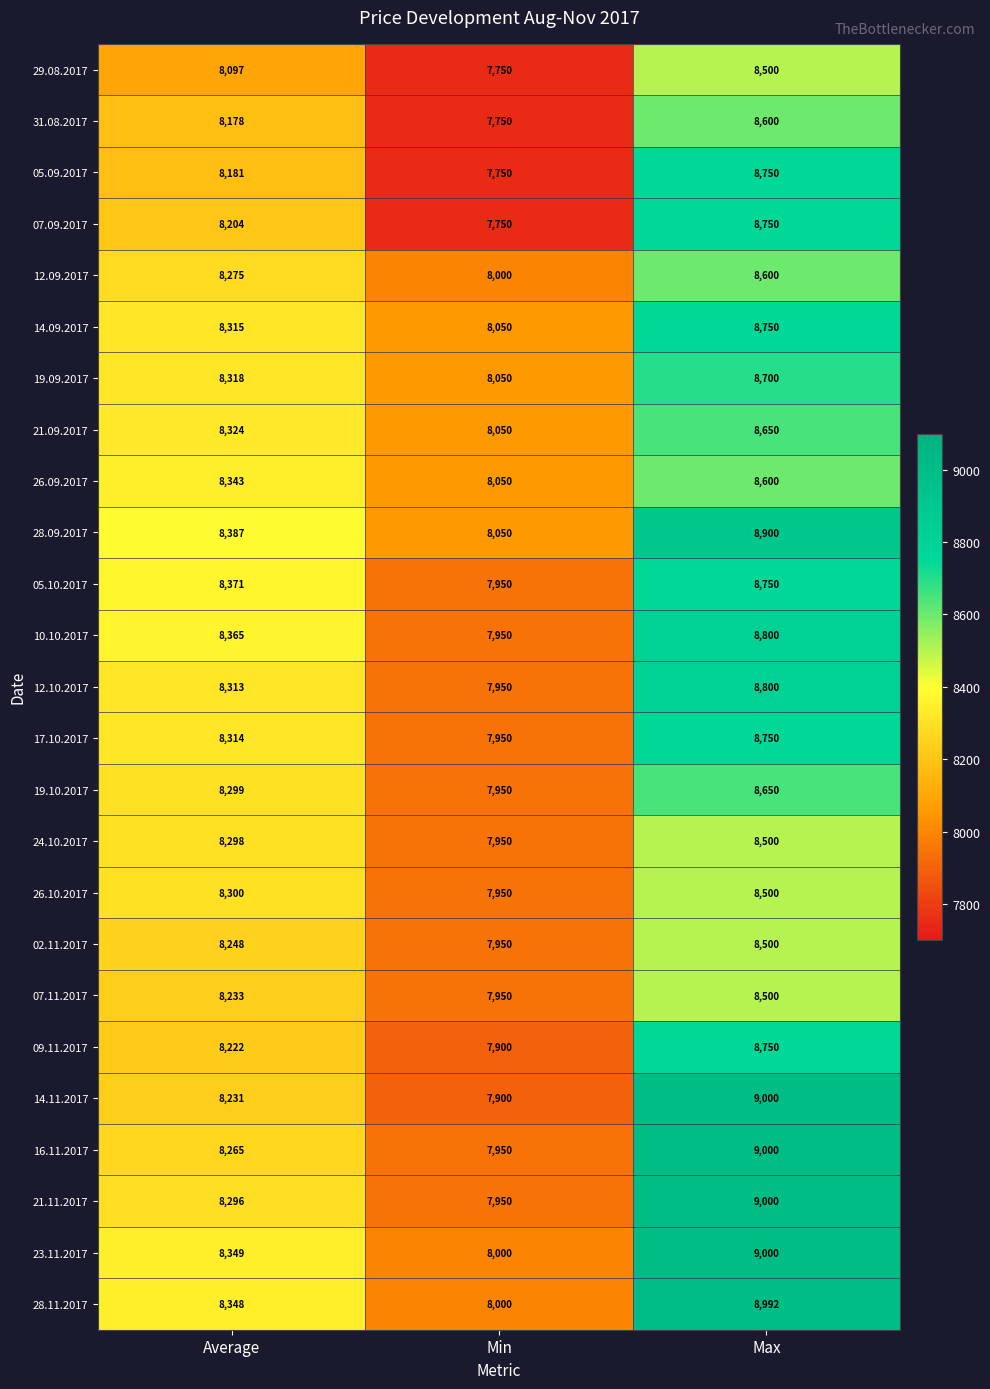

What is the approximate value of 19.09.2017 at Max?

8700